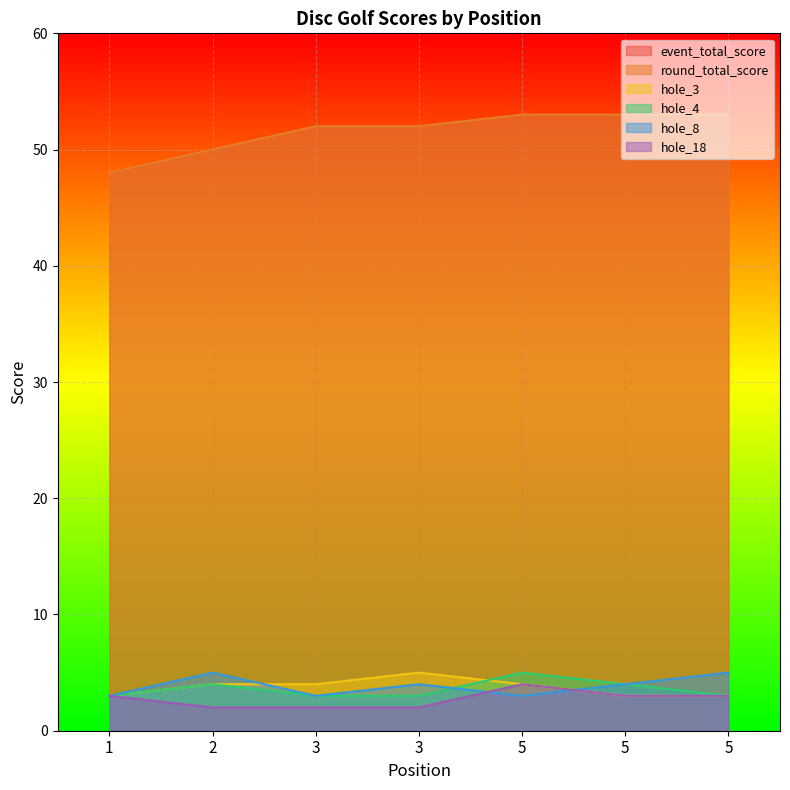

Reading left to right, what are all the values shown in this chart?

event_total_score: 1=48	2=50	3=52	3=52	5=53	5=53	5=53
round_total_score: 1=48	2=50	3=52	3=52	5=53	5=53	5=53
hole_3: 1=3	2=4	3=4	3=5	5=4	5=3	5=3
hole_4: 1=3	2=4	3=3	3=3	5=5	5=4	5=3
hole_8: 1=3	2=5	3=3	3=4	5=3	5=4	5=5
hole_18: 1=3	2=2	3=2	3=2	5=4	5=3	5=3